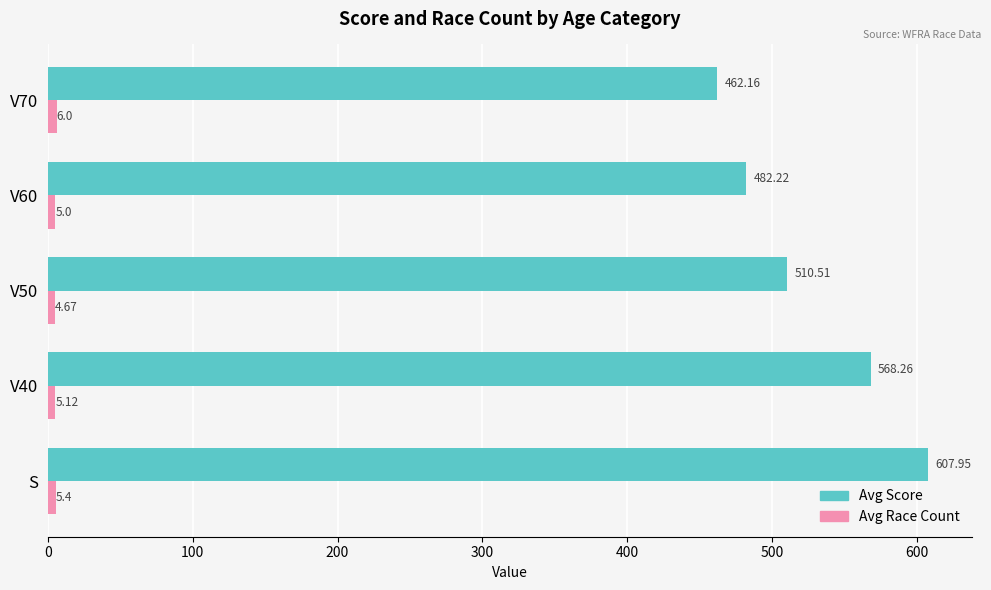

Which series has the largest total across all categories?

Avg Score